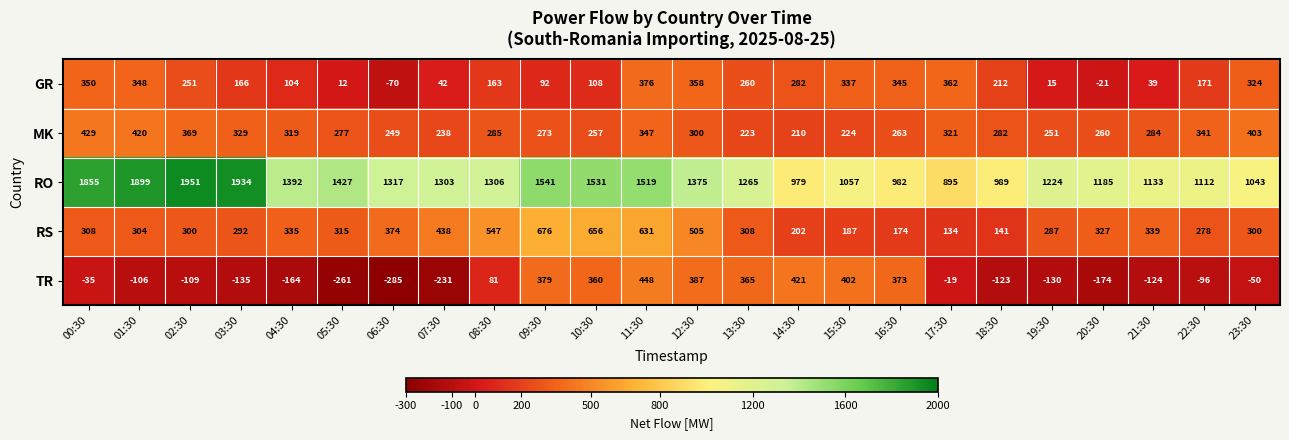

At which label does RS reach its minimum?

17:30